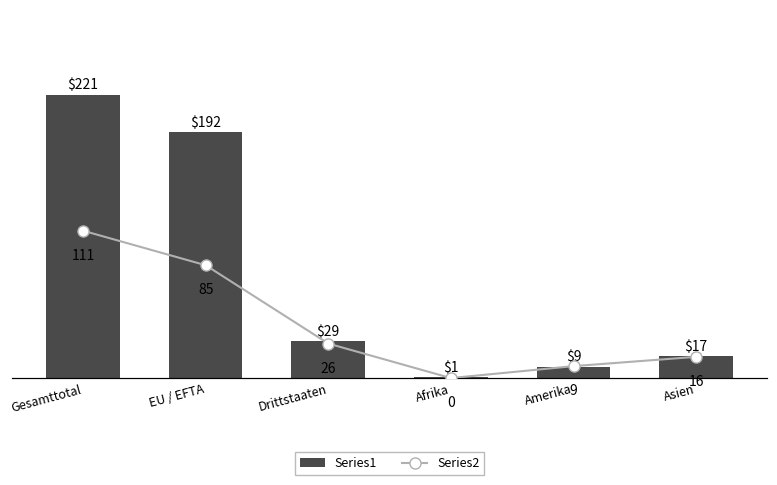

At which label is Series1 closest to 111?

EU / EFTA